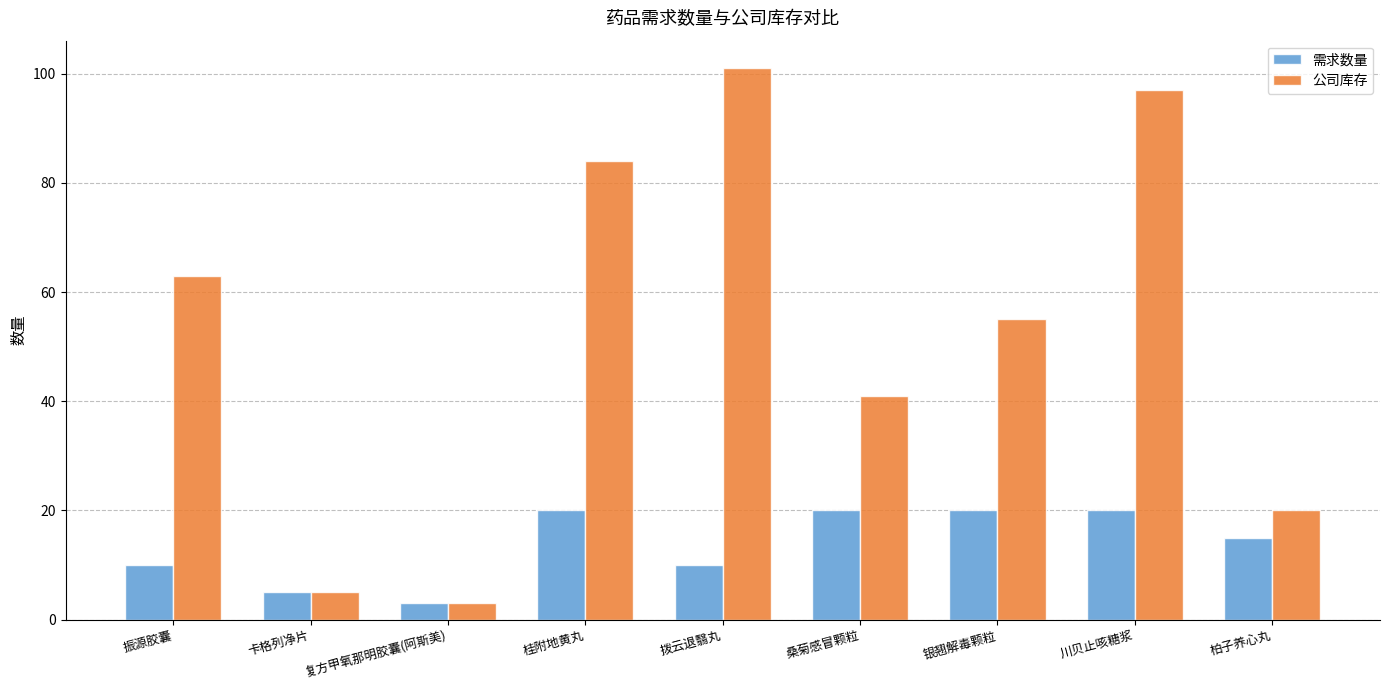

At which label does 公司库存 first exceed 55?

振源胶囊